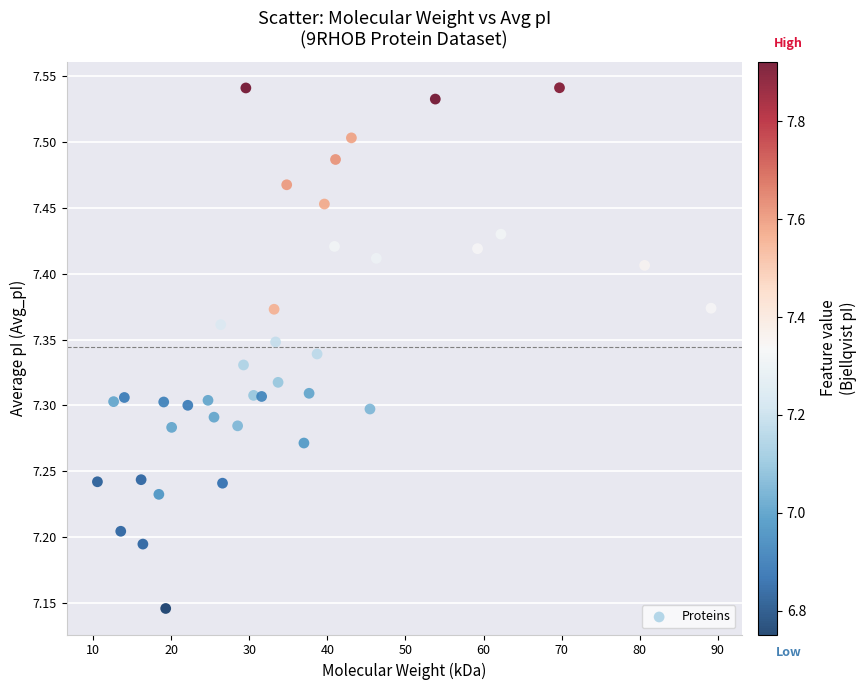

What is the range of X values (max minus min)?

78.6